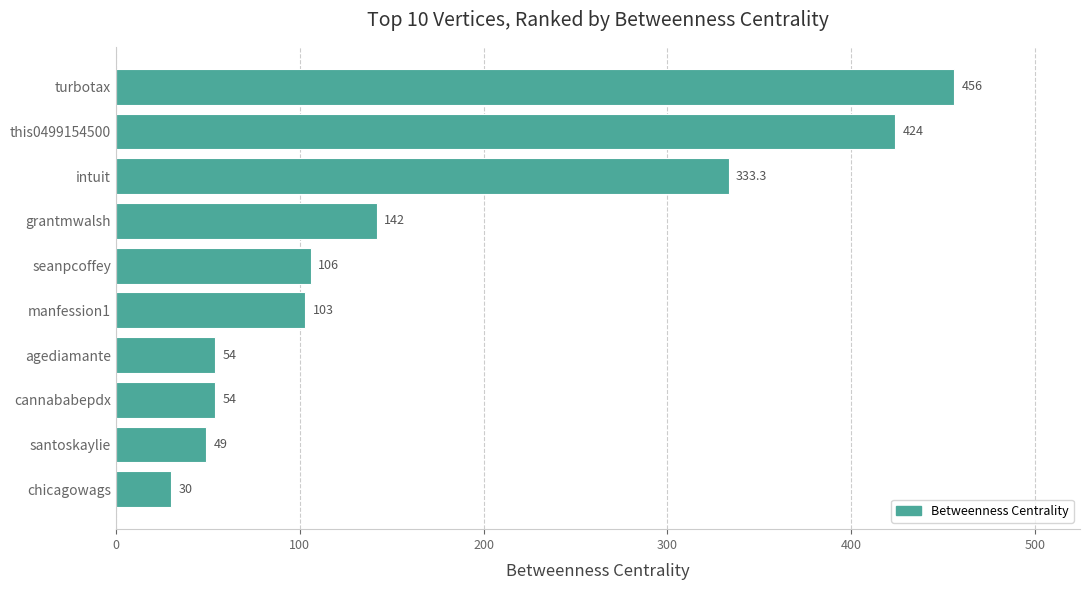

What is the ratio of the value at santoskaylie to the value at seanpcoffey?

0.5